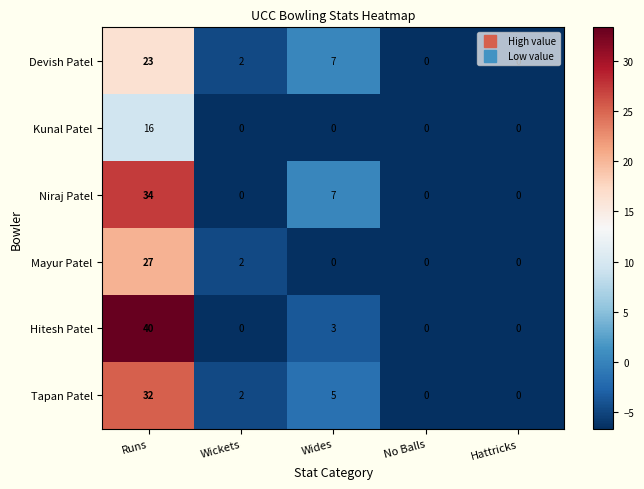

Is it true that Devish Patel equals 23 at Runs?

True